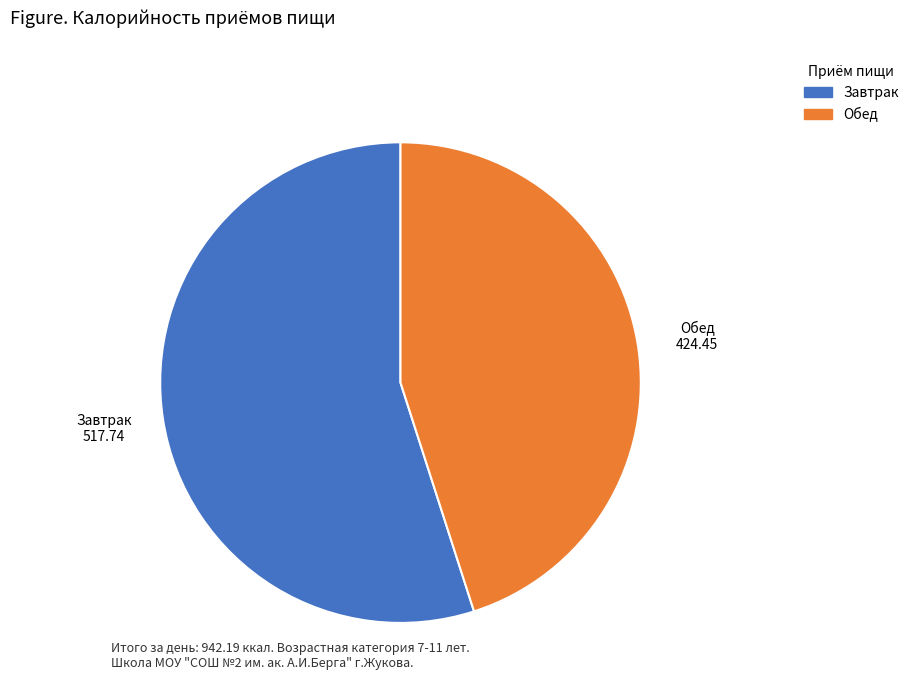

Do Обед and Завтрак together represent more than half of the pie?

Yes